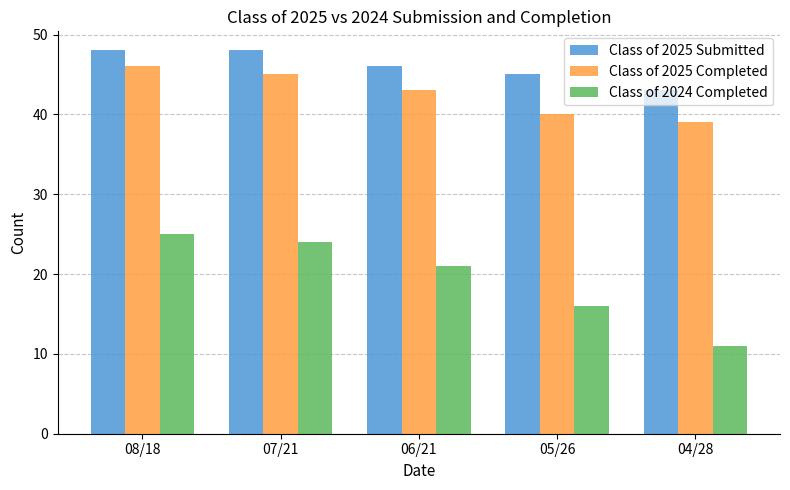

Which category has the lowest value in the Class of 2025 Submitted series?

04/28